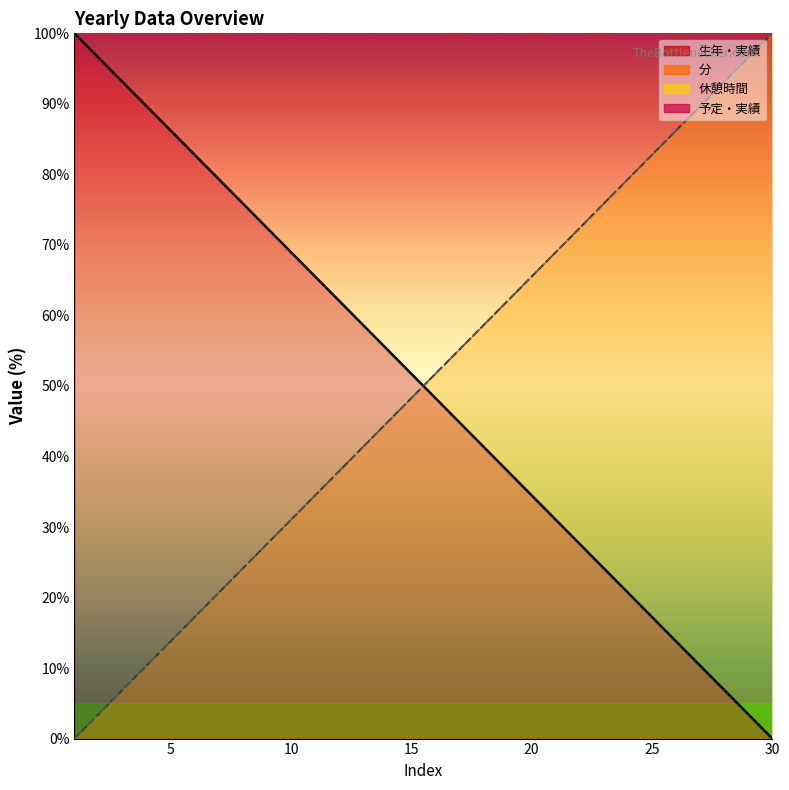

What is the difference between the maximum and minimum values in the 生年・実績 series?

100.0